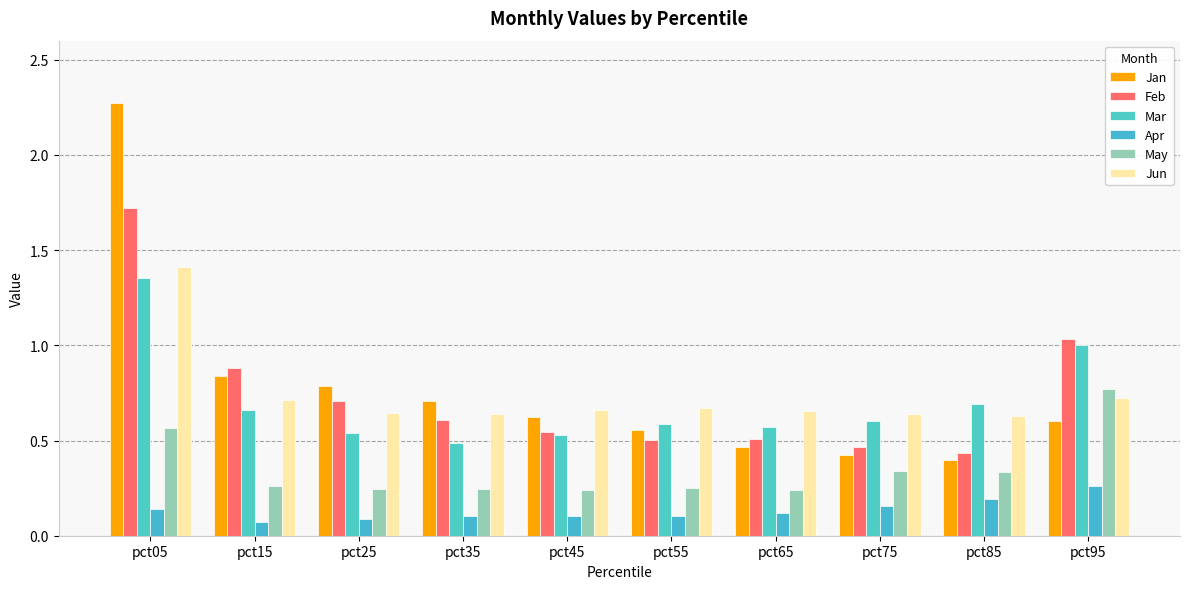

True or false: May has a value of 0.8 at pct95.

True